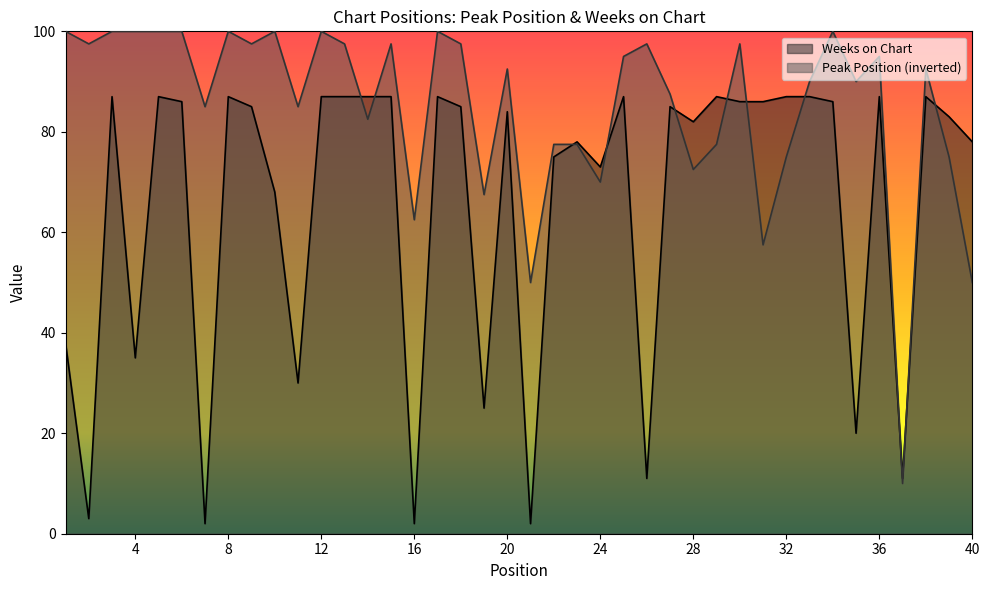

Which series has the largest total across all categories?

Peak Position (inverted)